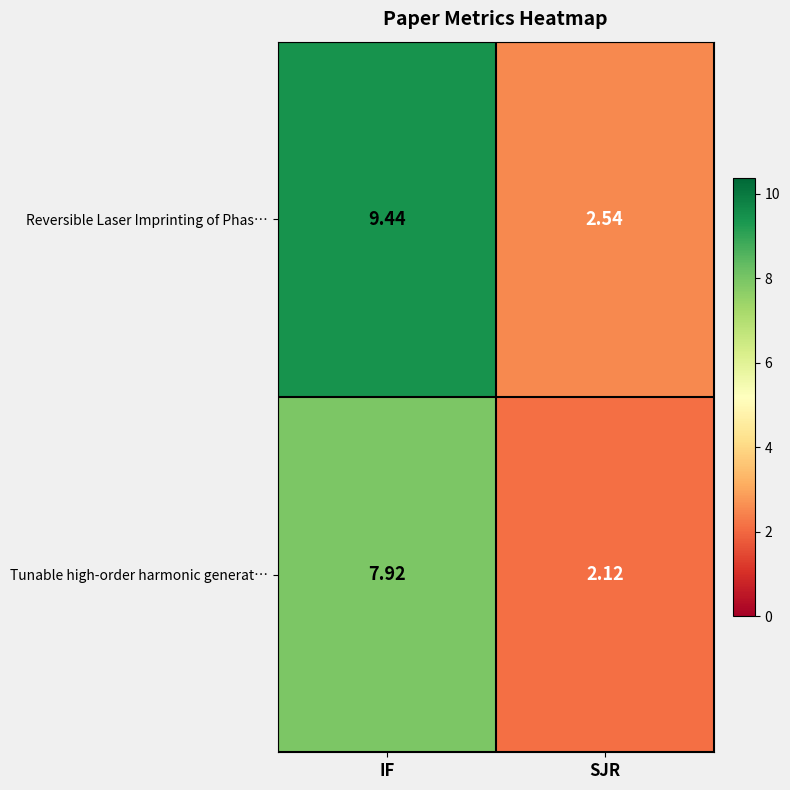

Rank the series by their maximum value, from highest to lowest.

Reversible Laser Imprinting of Phas…, Tunable high-order harmonic generat…